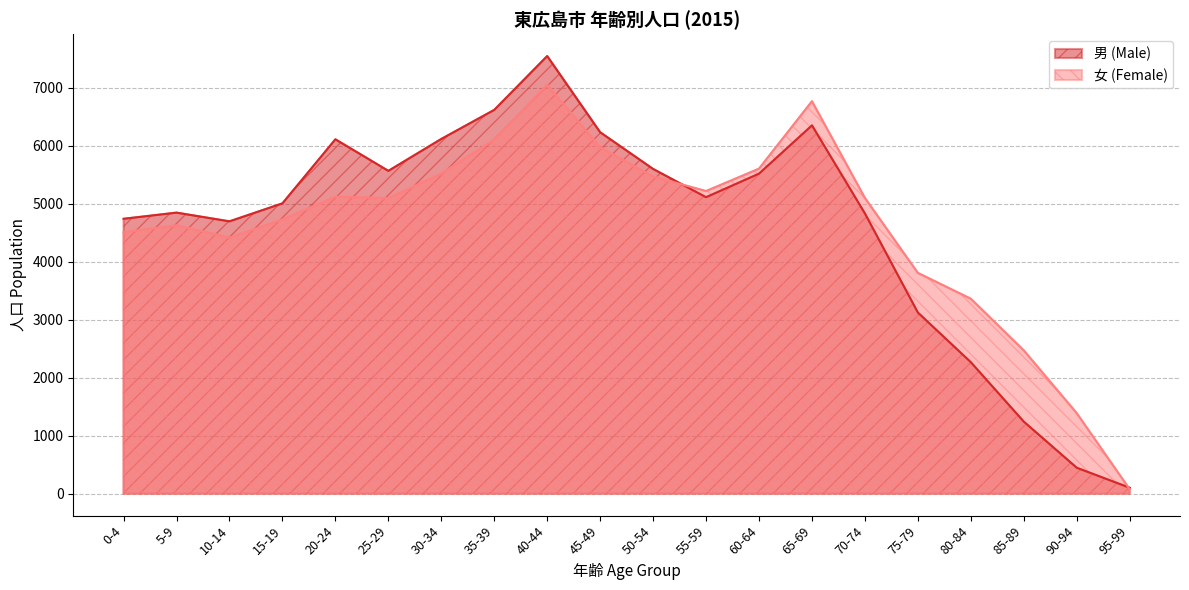

Between which two adjacent categories do 男 (Male) and 女 (Female) first intersect?

50-54 and 55-59